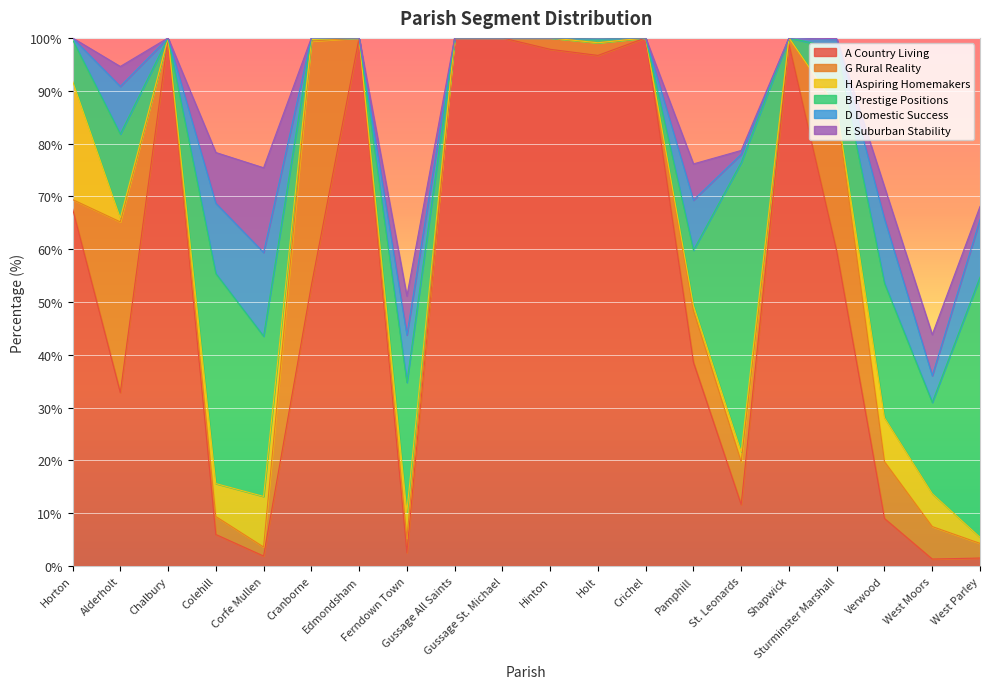

Where is the first local maximum for D Domestic Success?

Alderholt